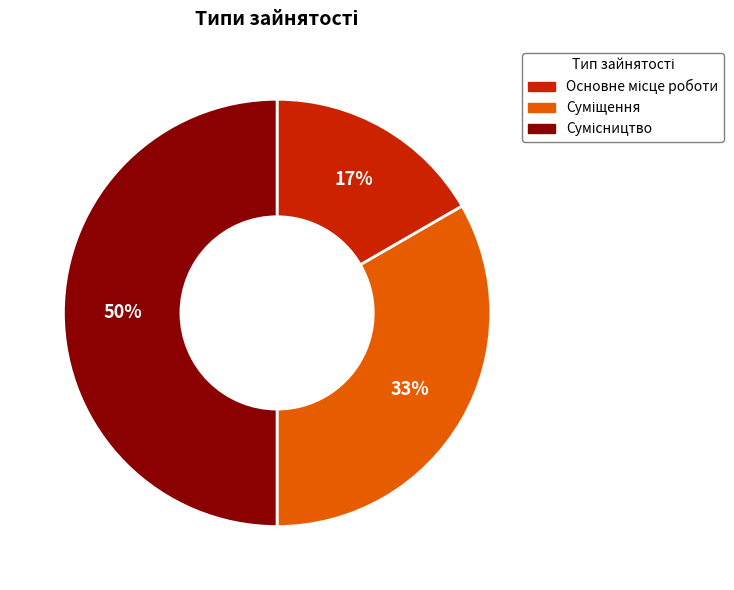

To the nearest percent, what is the difference between the largest and smallest slice percentages?

33%